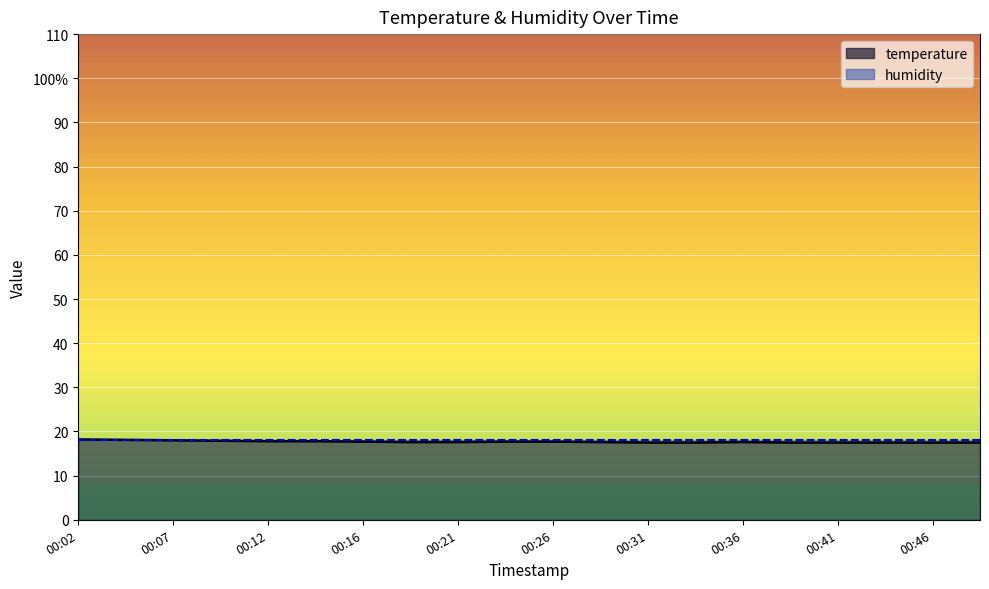

The chart shows a value of 8.9 at 00:12. True or false?

False